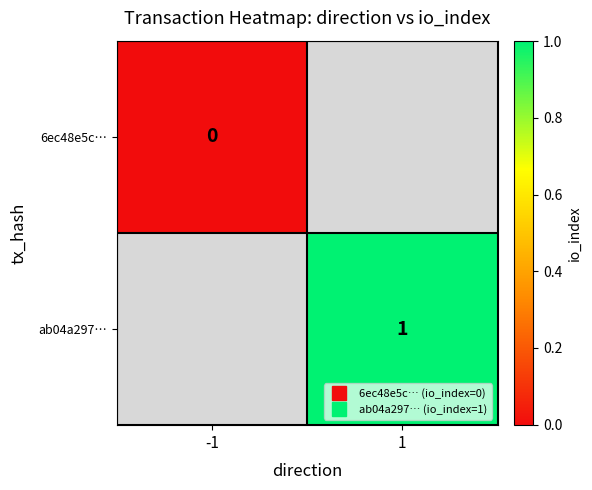

At how many categories does at least one series exceed 0?

1